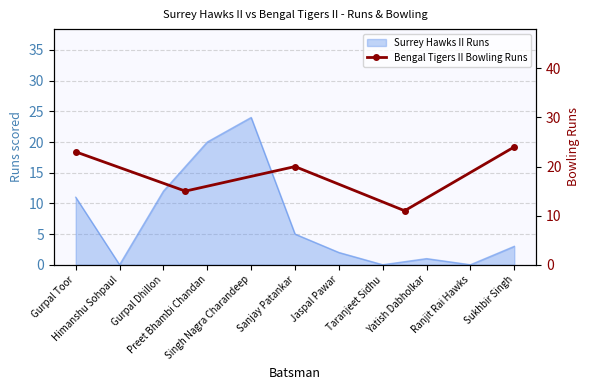

How many values are below 20?

2